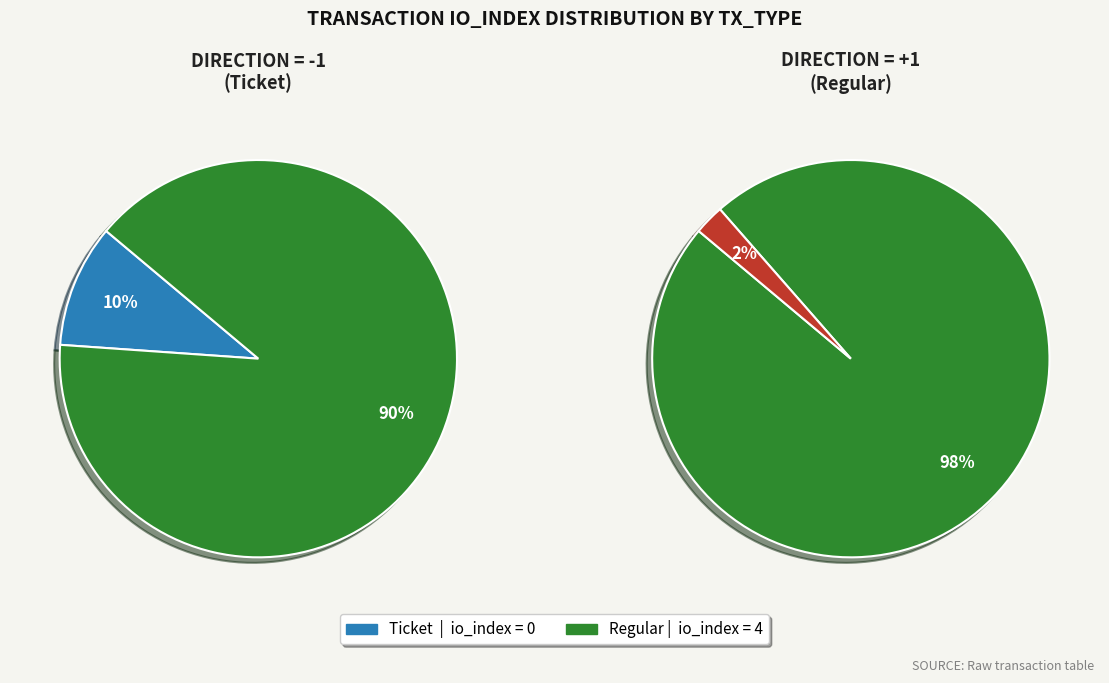

How many slices are in this pie chart?

2